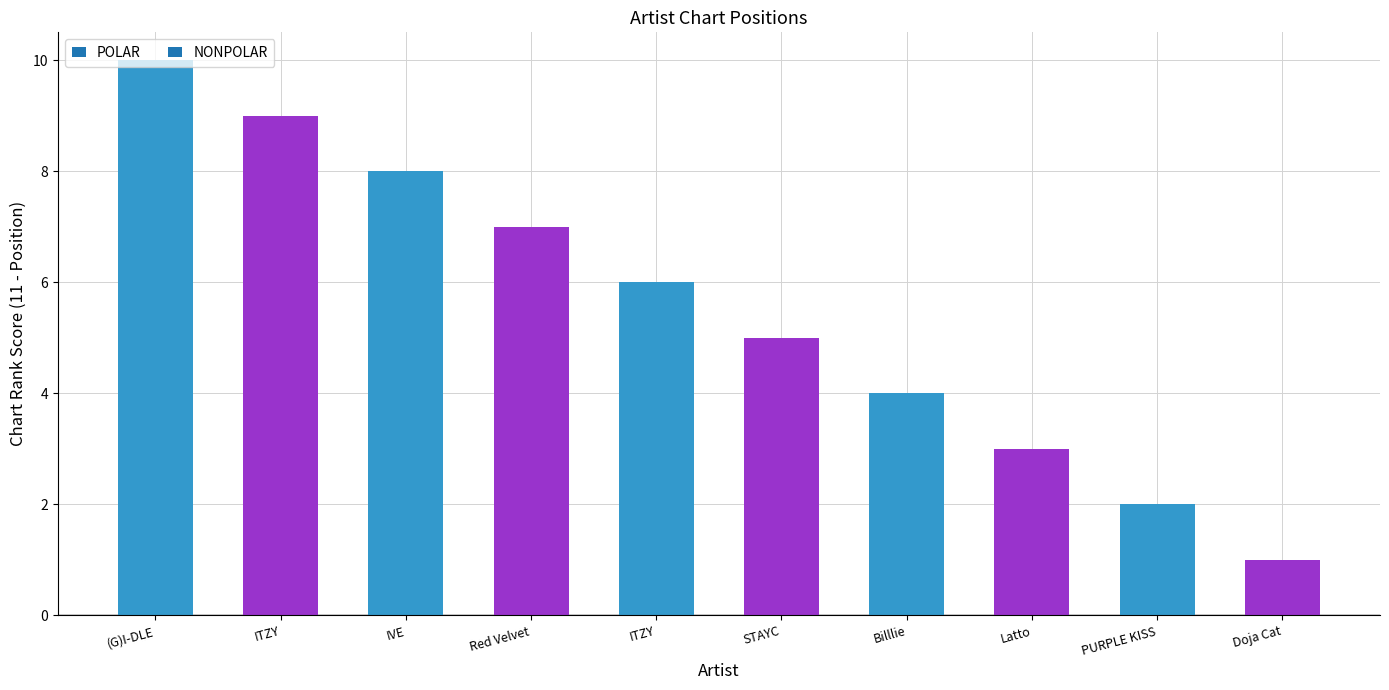

Where is the data nearest to the value 5?

STAYC